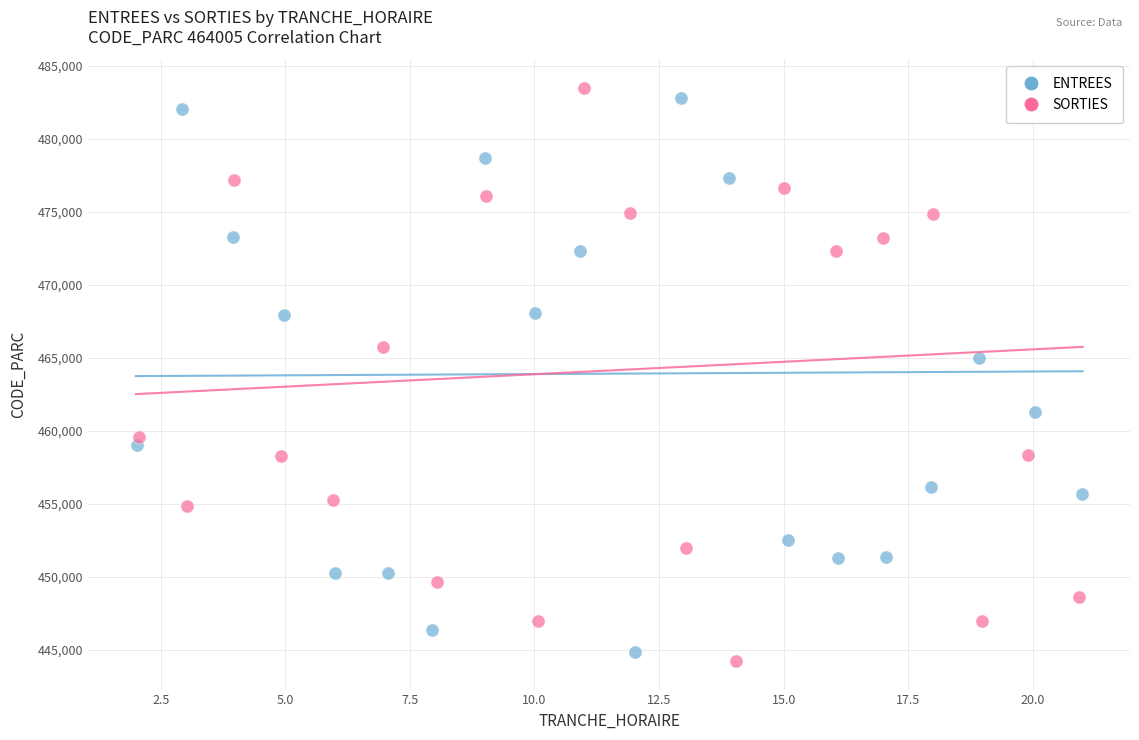

Which series has the largest Y range (max minus min)?

SORTIES